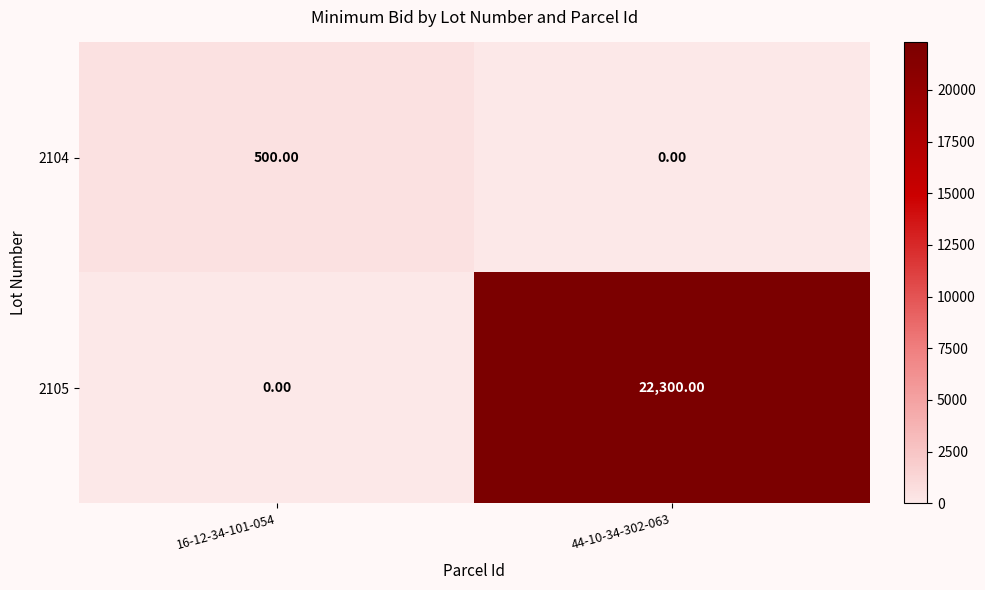

At how many categories does at least one series exceed 2307?

1